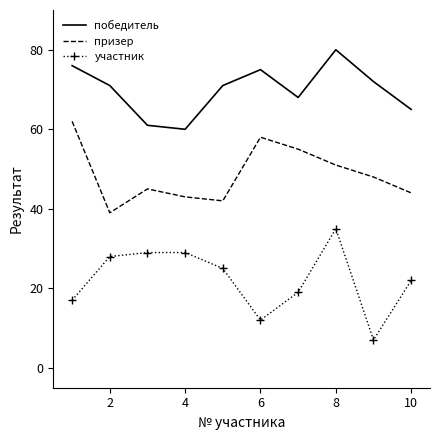

What is the difference between the maximum and minimum values in the призер series?

23